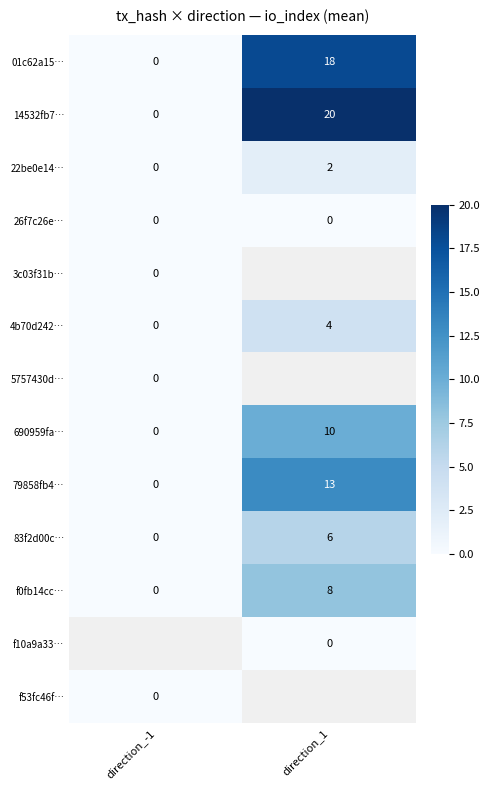

What is the sum of the 4b70d242… values at direction_1 and direction_-1?

4